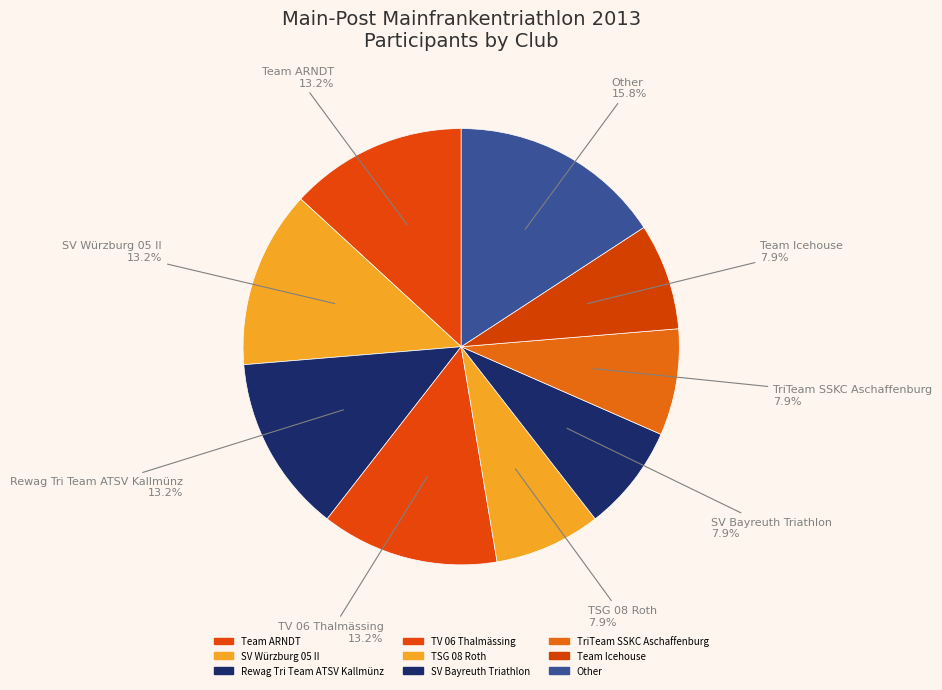

Count the number of slices in the pie.

9